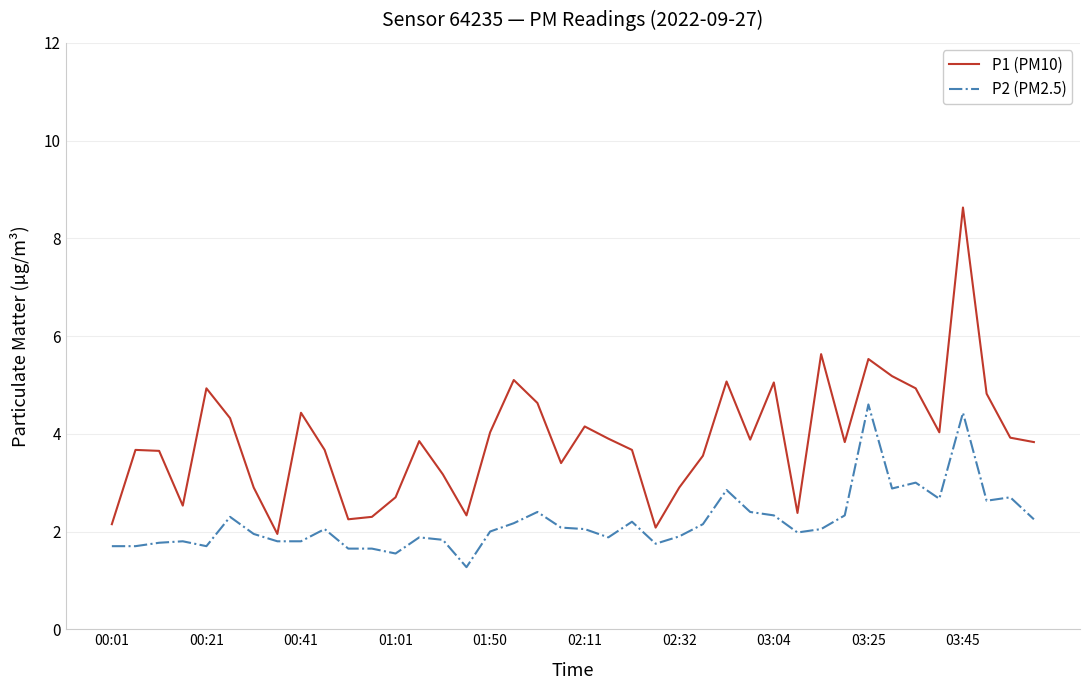

What is the minimum value shown in the chart?

1.3